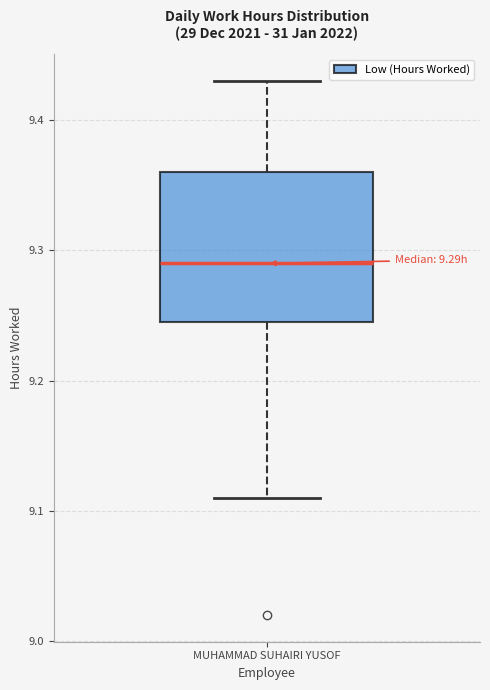

Read this box plot against the y-axis: the position of the median line, the range covered by the box, and the ends of both whiskers. The values are not printed on the chart, so give them approximately, as read against the axis.

median 9.29, box 9.25 to 9.36, whiskers 9.11 to 9.43